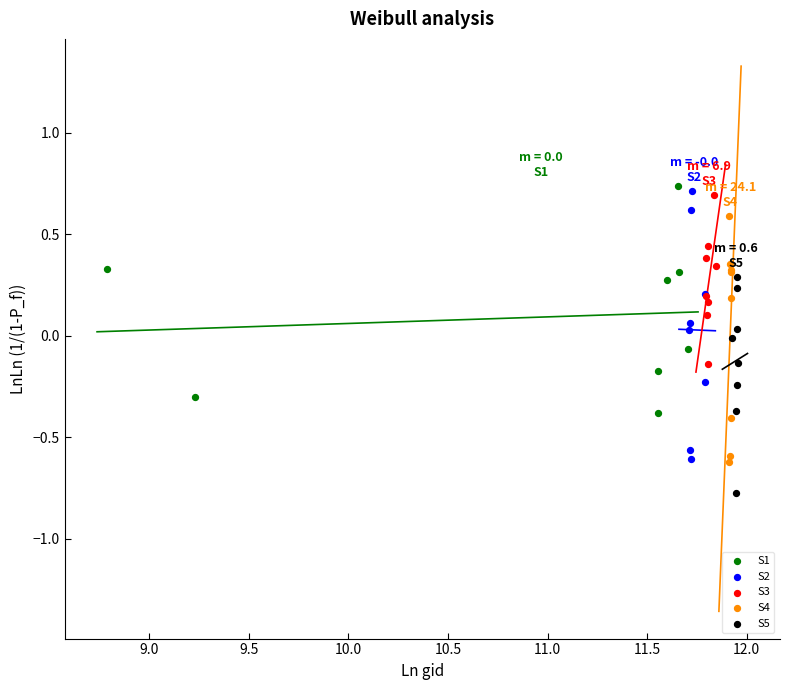

What are all the series names shown in the legend?

S1, S2, S3, S4, S5